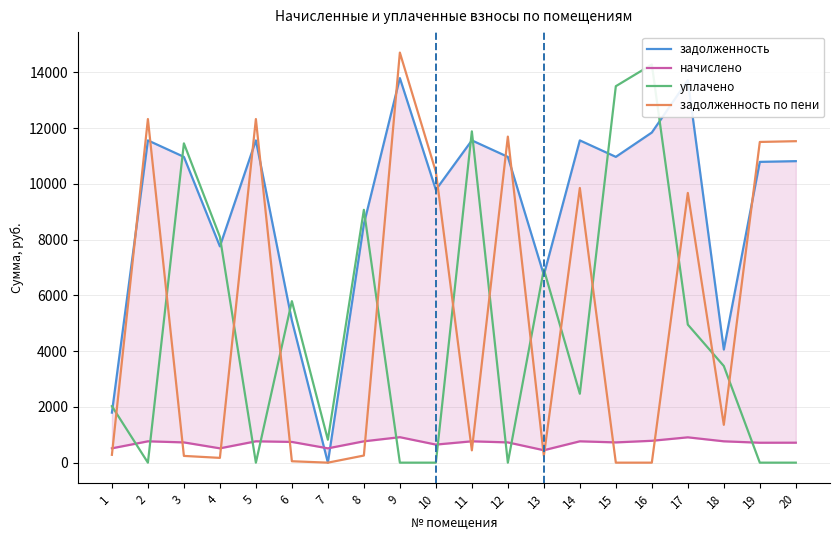

What is the difference between the highest and lowest values at 2?

12321.5